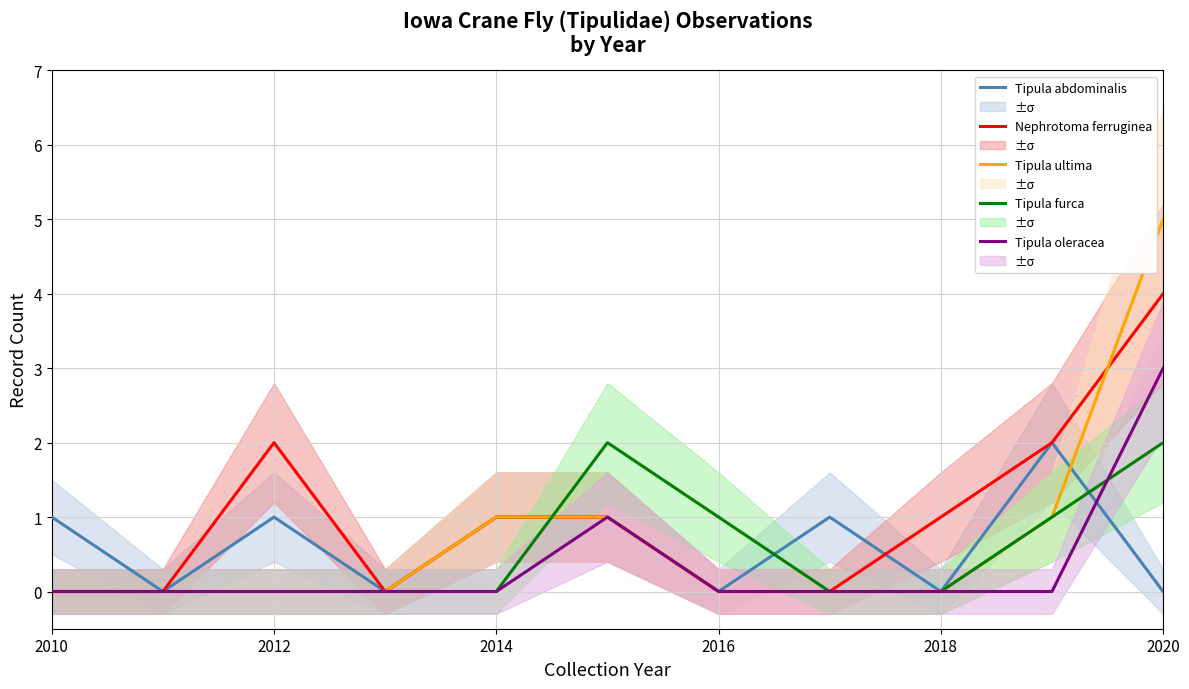

List the series in order of their peak value, lowest first.

Tipula abdominalis, Tipula furca, Tipula oleracea, Nephrotoma ferruginea, Tipula ultima